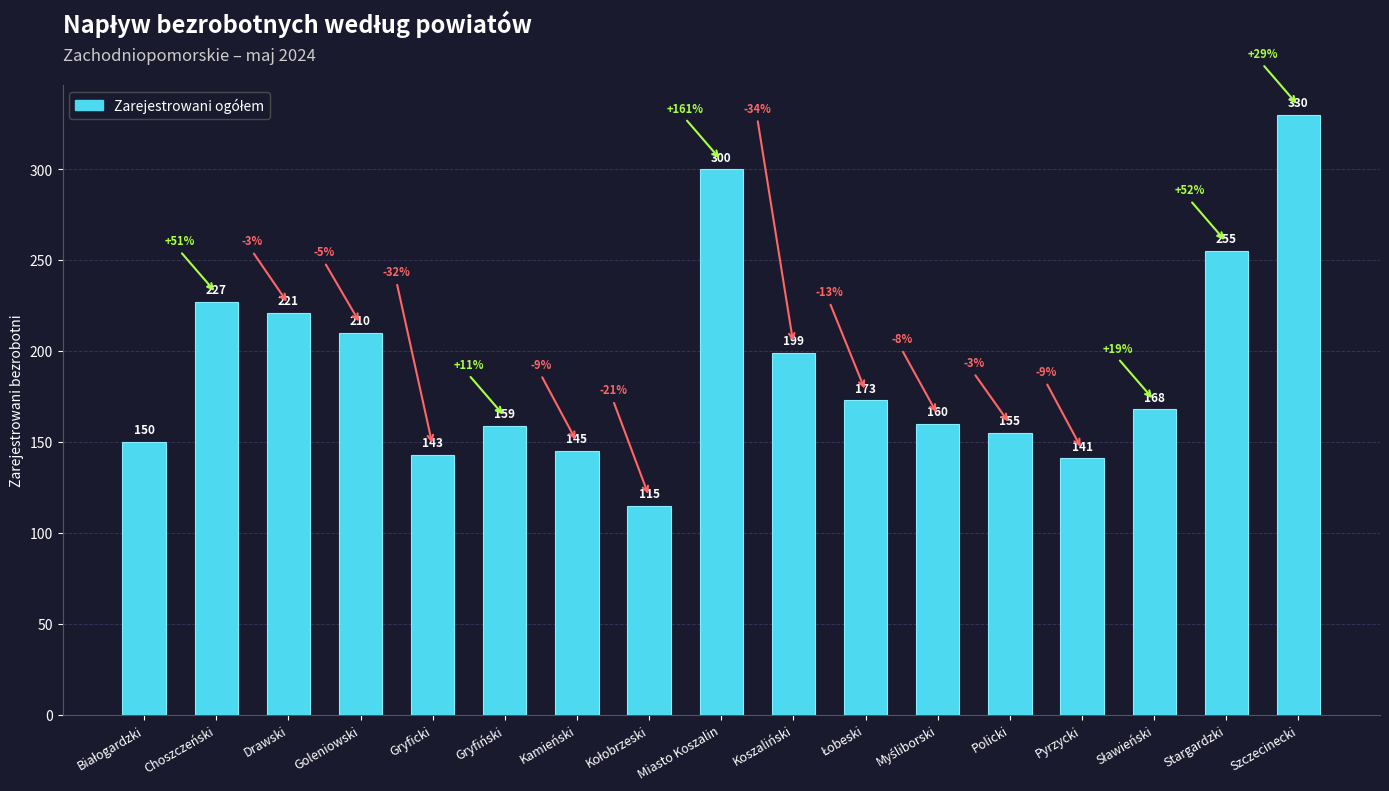

How many bars are there in total?

17